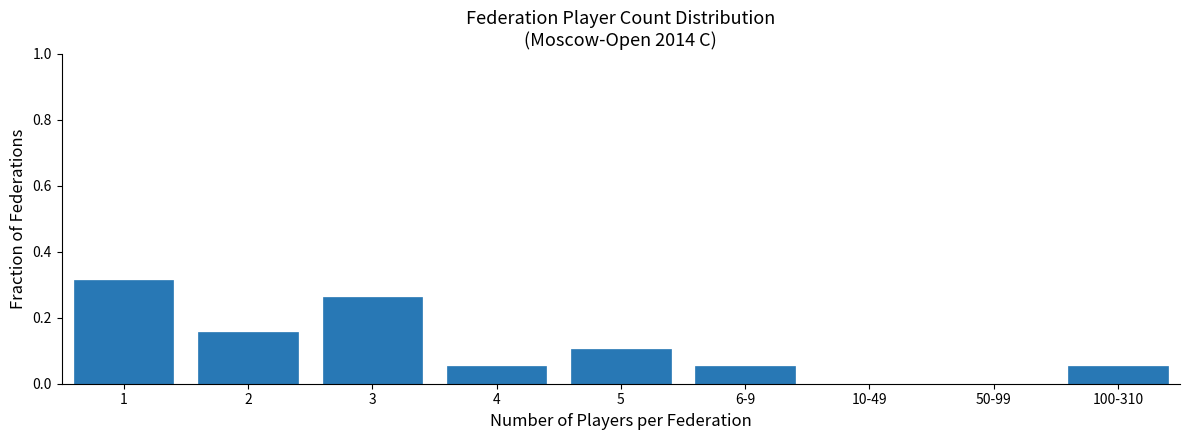

What is the change in value from 3 to 50-99?

-0.3